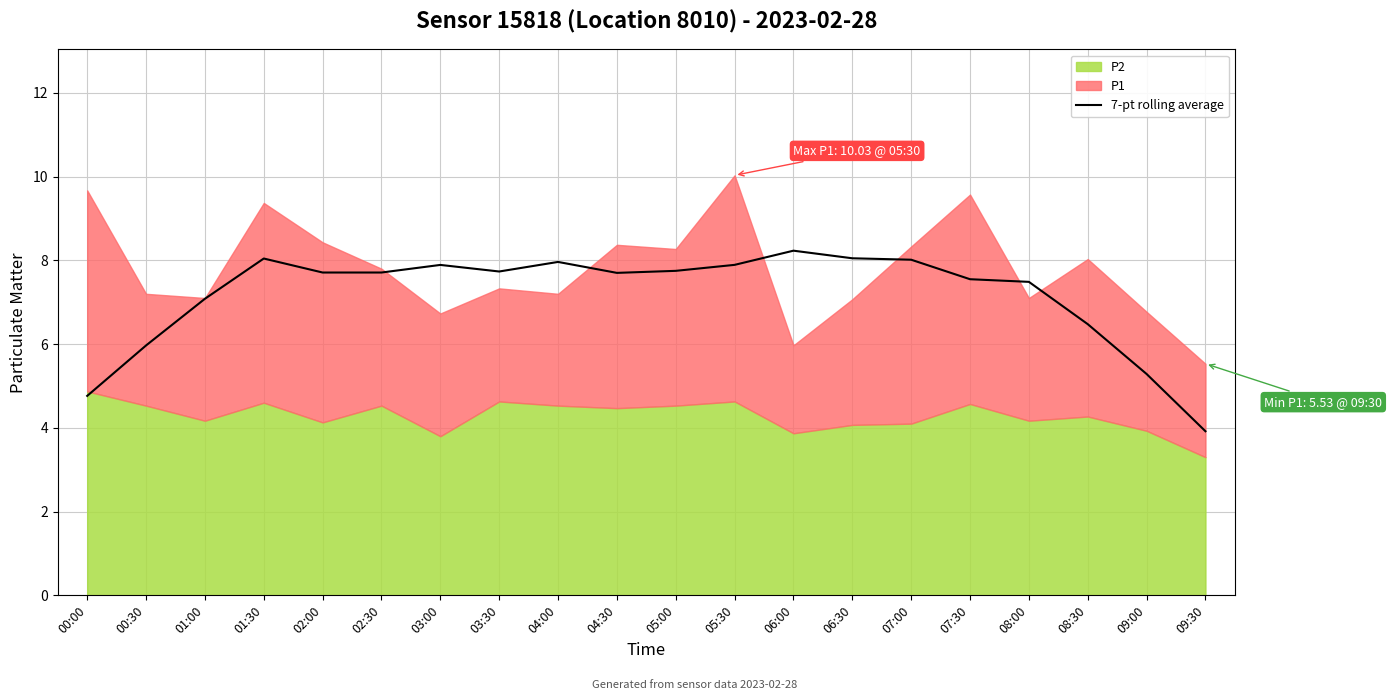

The 7-pt rolling average series shows 7.7 at 02:30. True or false?

True